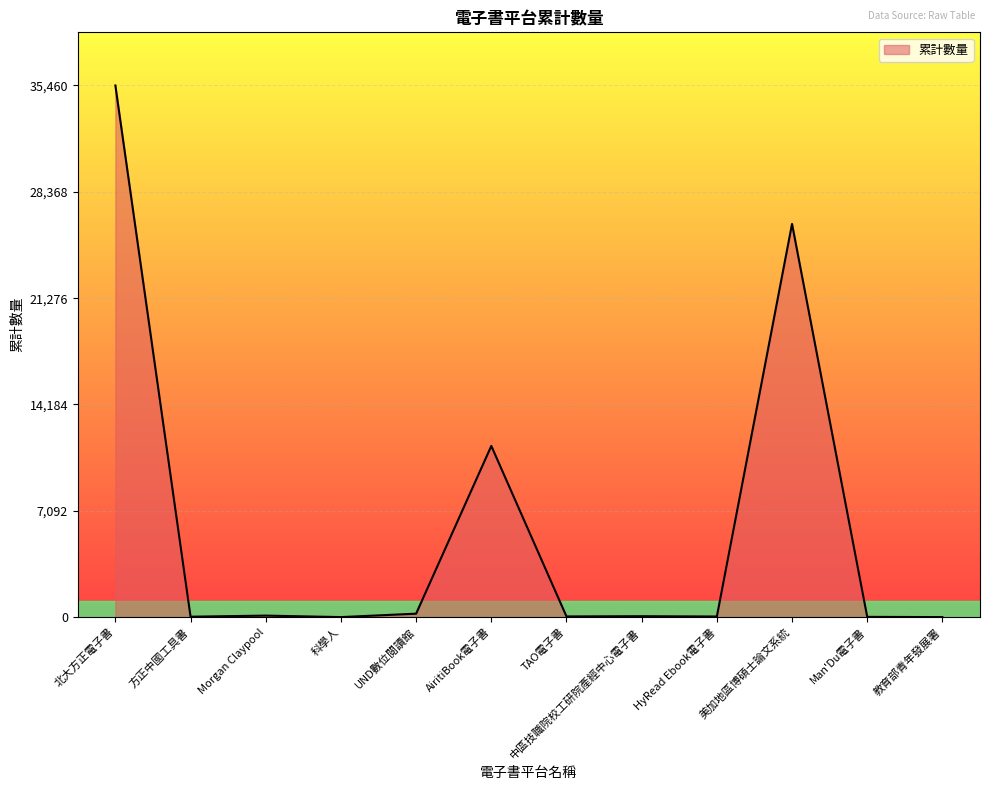

What value does the data have at 北大方正電子書?

35460